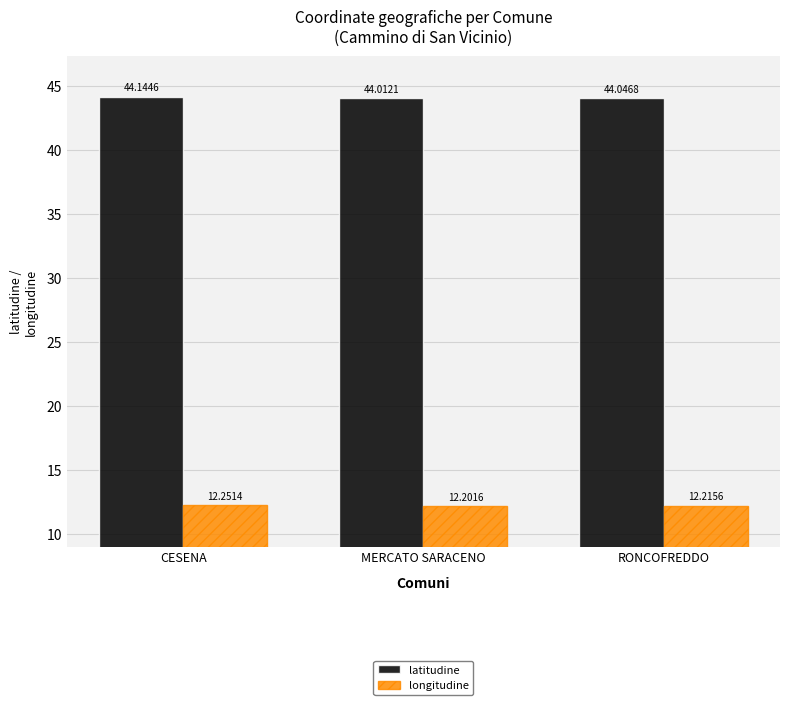

At which label does latitudine reach its minimum?

MERCATO SARACENO